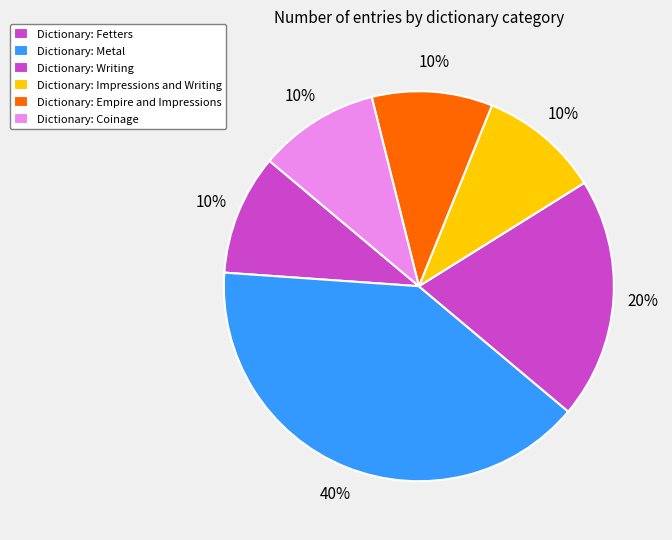

Is there any slice that represents more than half of the pie?

No